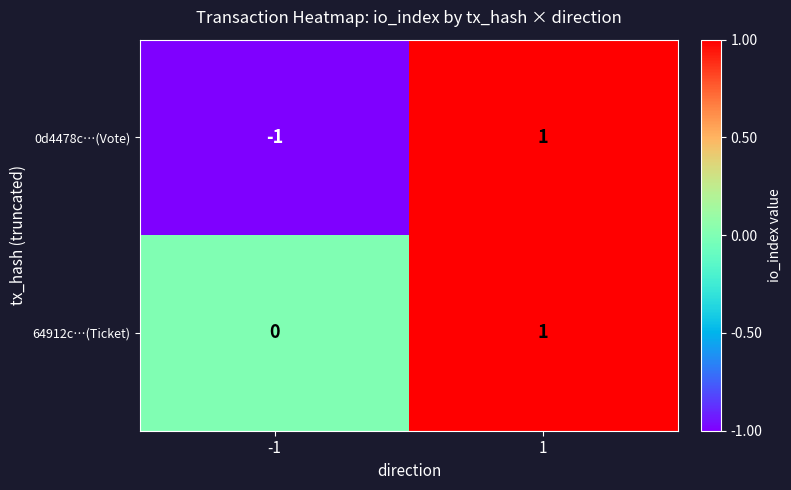

Between -1 and 1, which series saw the biggest shift?

0d4478c…(Vote)